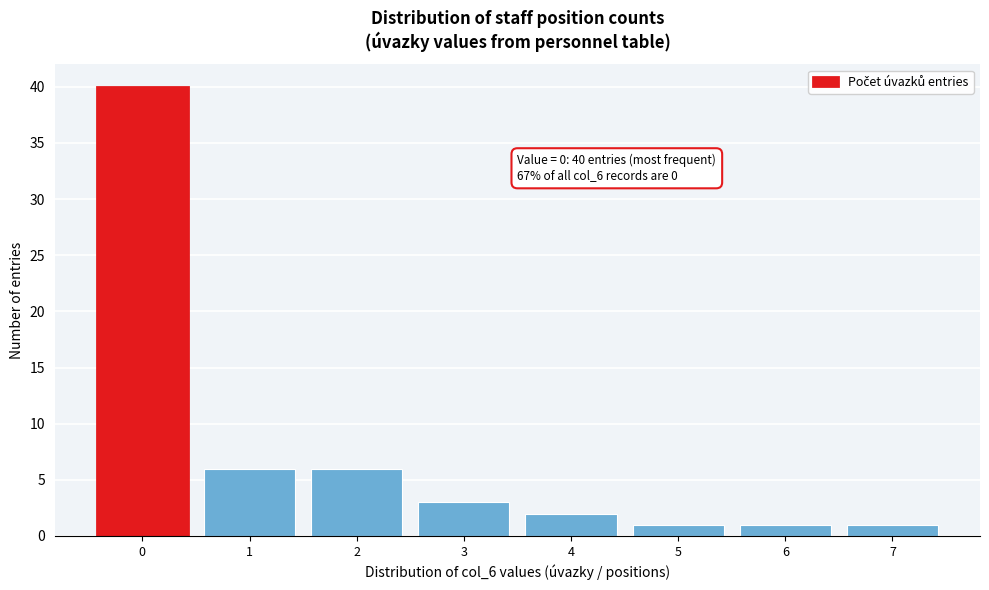

Over which range of the x-axis is the bar tallest?

-0.5 to 0.5